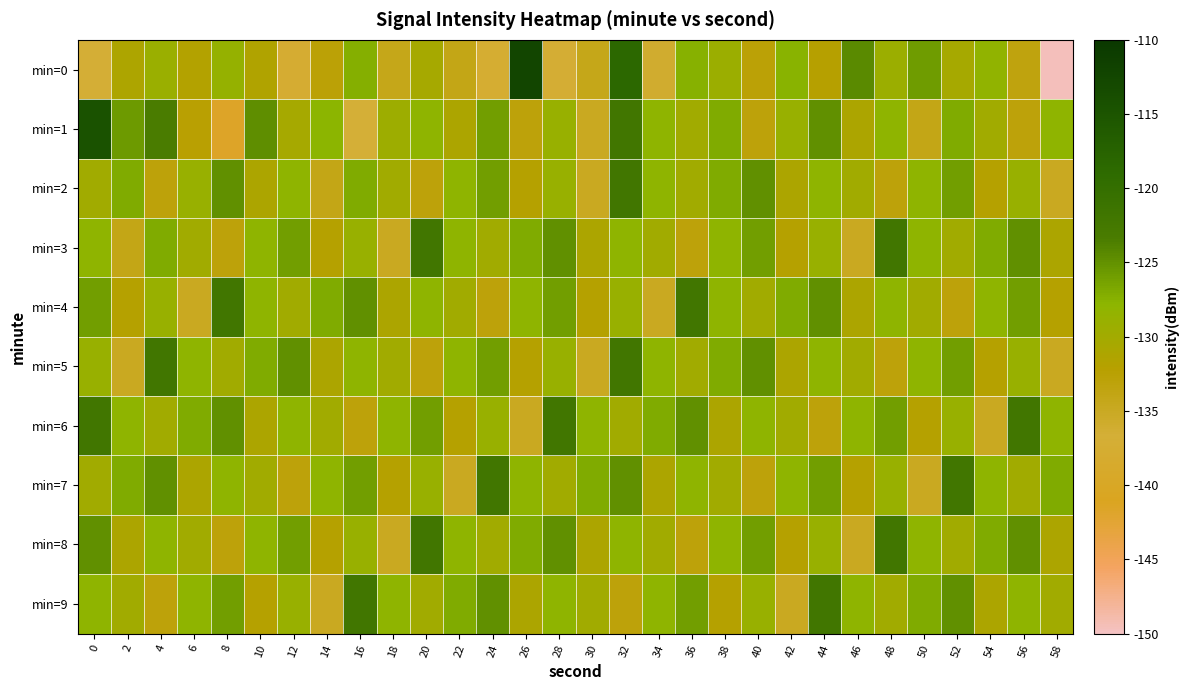

Which has a higher value, 6 or 54?

54